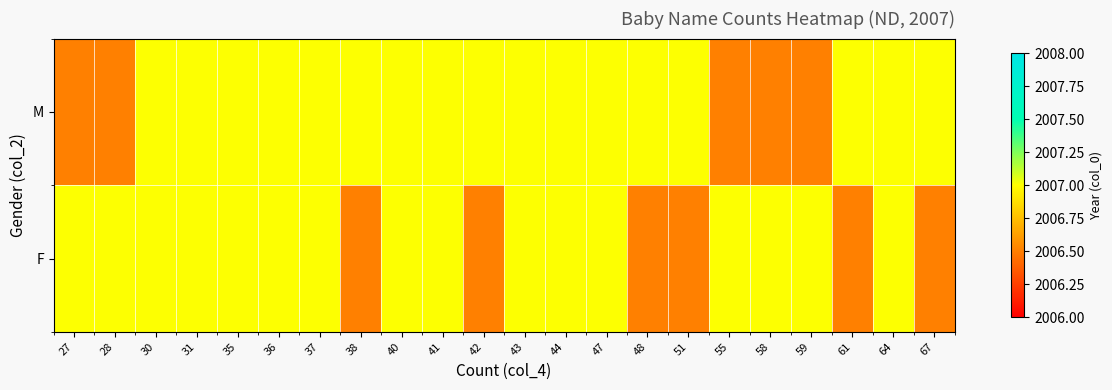

What is the greatest value displayed?

2007.0